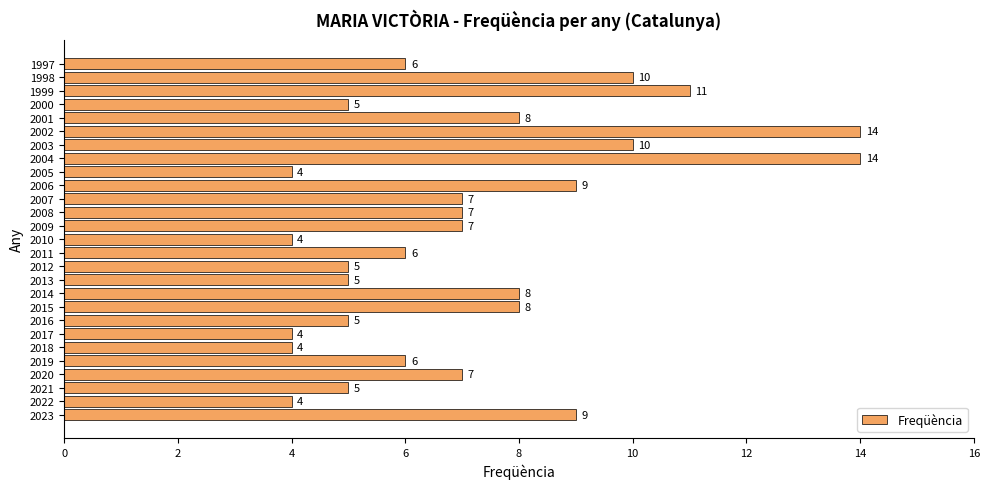

What is the greatest value displayed?

14